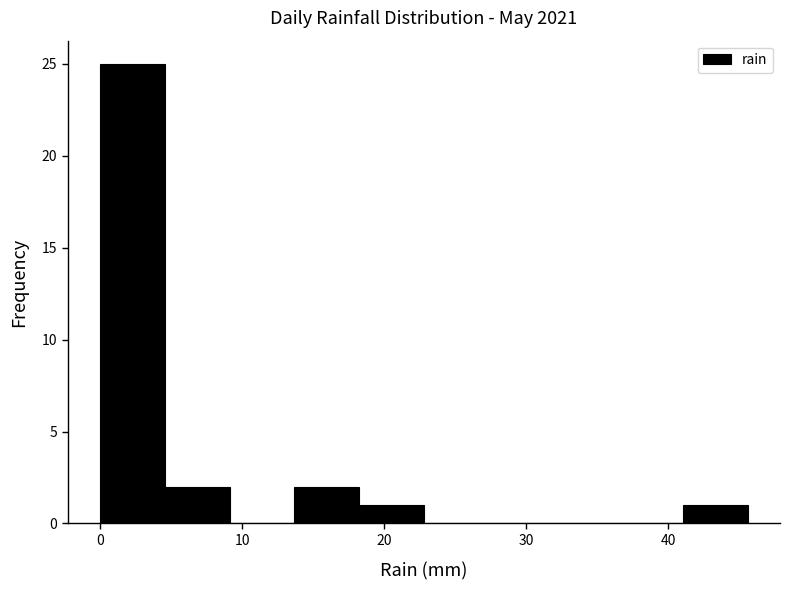

How tall is the bar that spans 14 to 18 on the x-axis? Neither the bar edges nor the heights are printed on the chart, so give them approximately, as read against the axes.

2